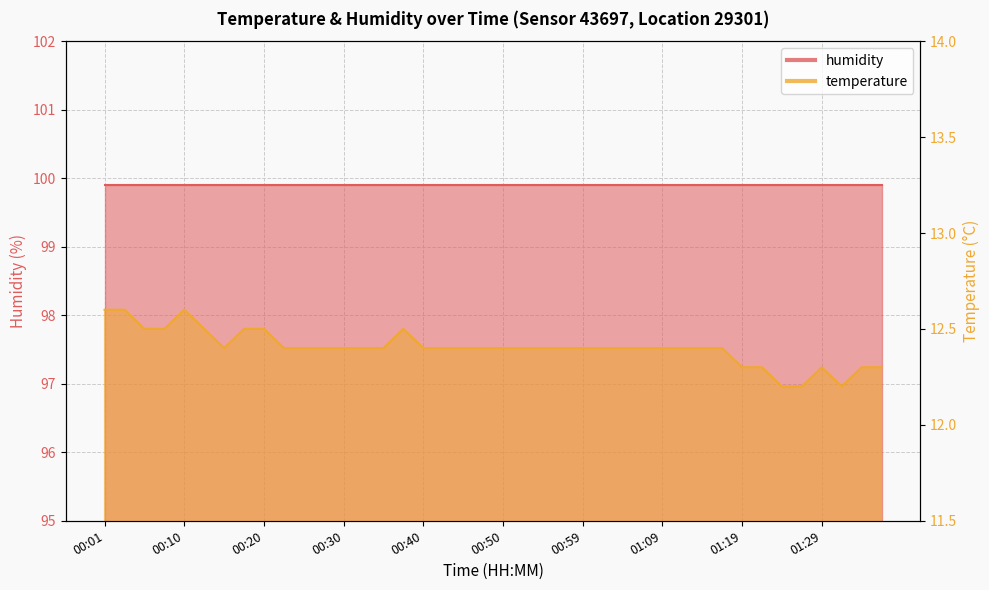

What is the label of the 20th point from the right?

00:50